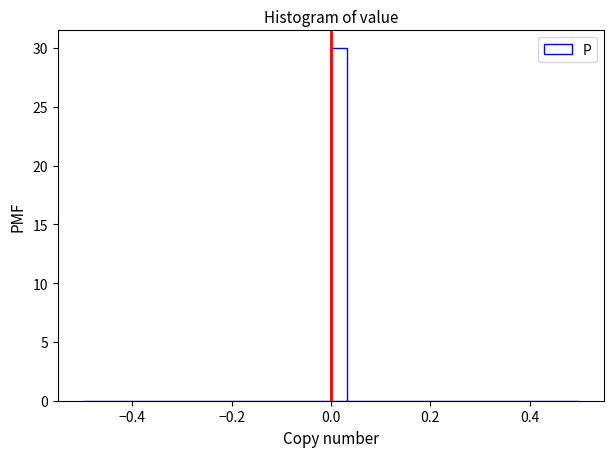

Around what value on the x-axis is the tallest bar? Give the approximate position of its centre, as read against the axis.

0.02